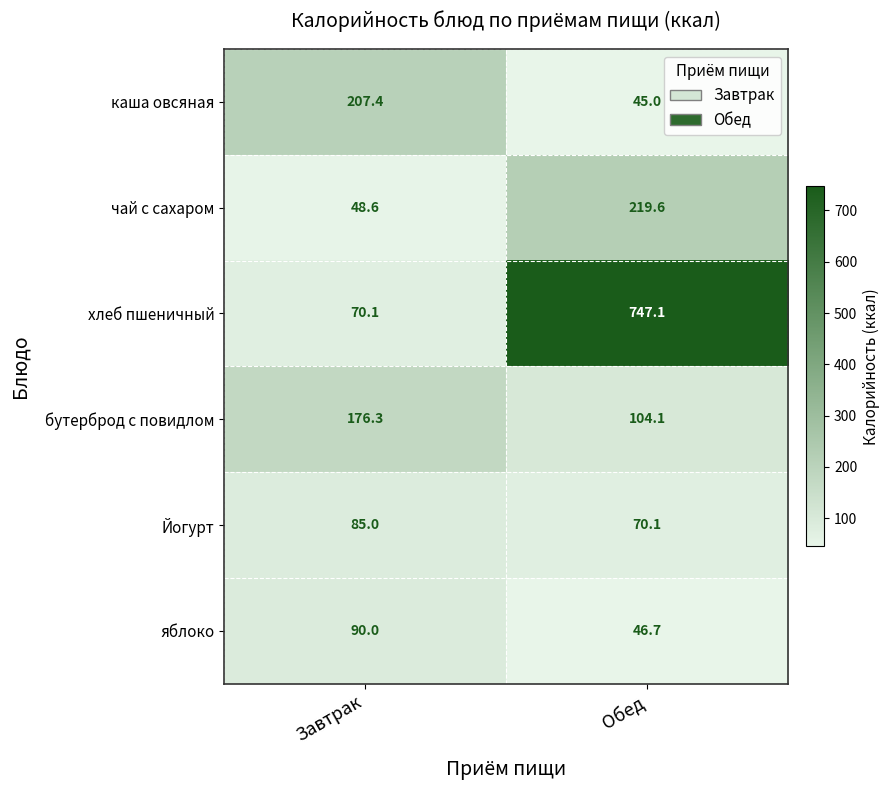

List the series in order of their peak value, highest first.

хлеб пшеничный, чай с сахаром, каша овсяная, бутерброд с повидлом, яблоко, Йогурт